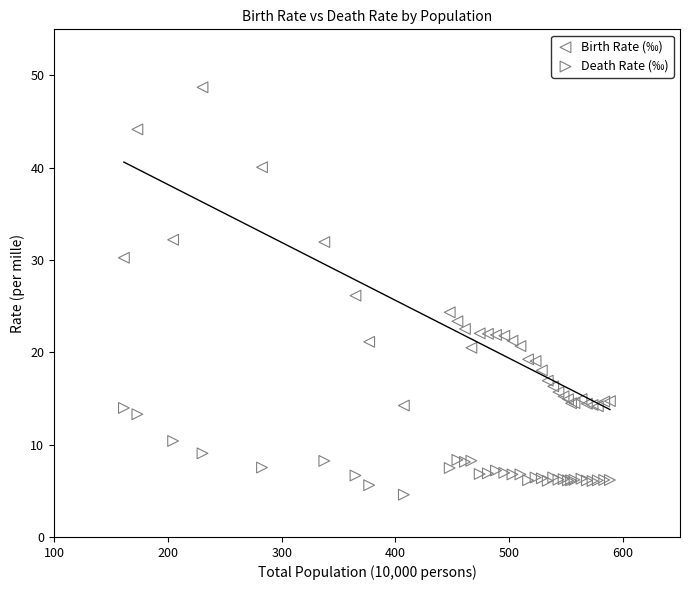

Which series reaches the maximum Y coordinate?

Birth Rate (‰)